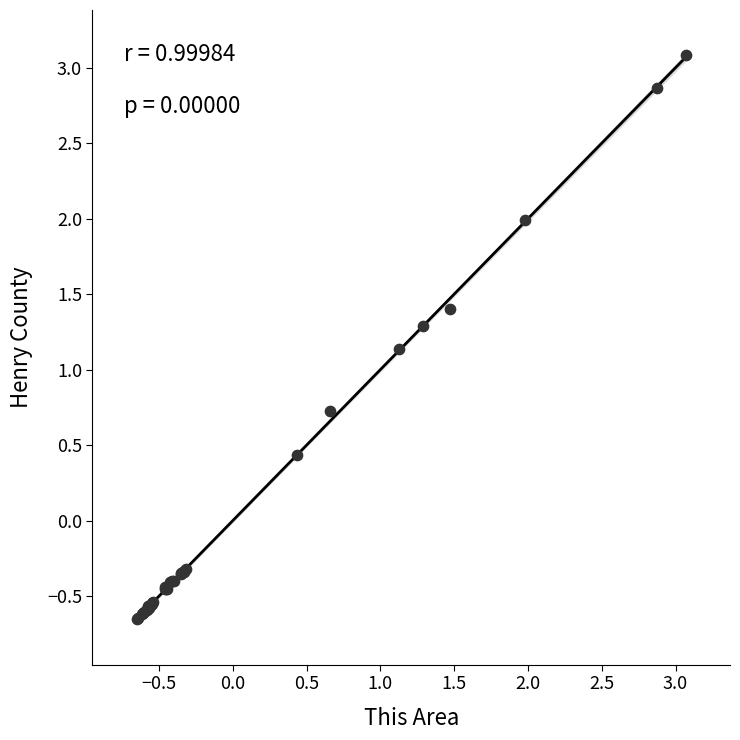

What Y value in the scatter plot is closest to 1?

1.1